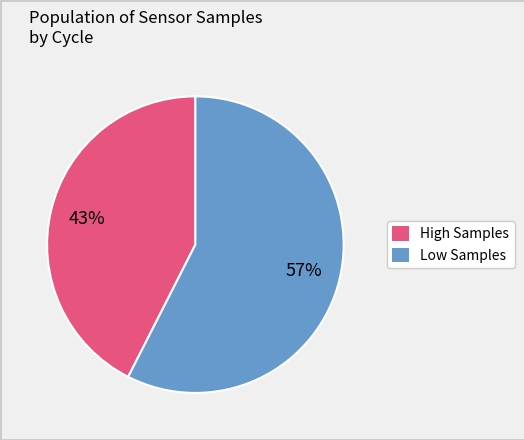

Is there any slice that represents more than half of the pie?

Yes